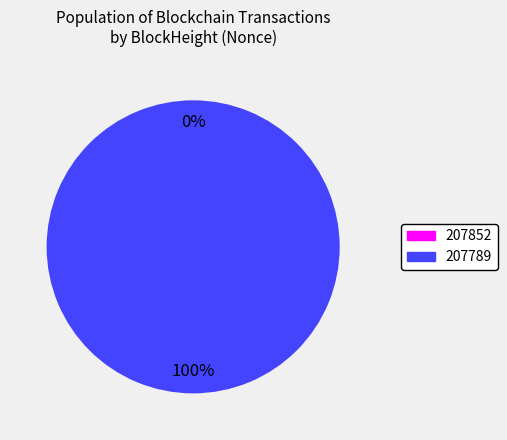

Which category has the biggest portion of the pie?

207789